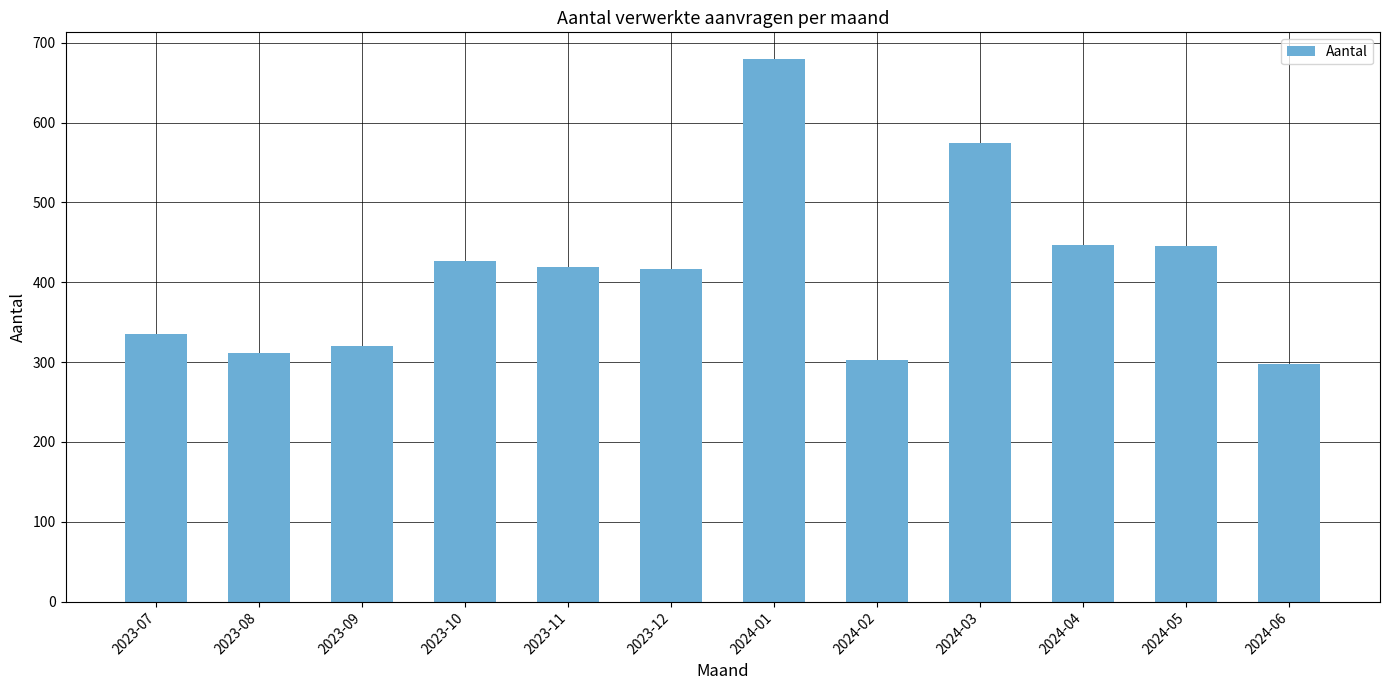

What is the difference between the values at 2023-12 and 2024-05?

28